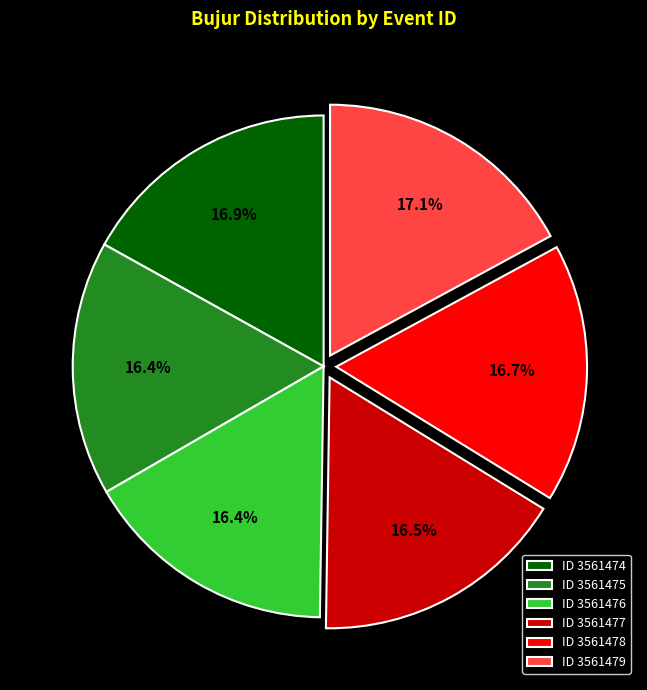

Does any single category account for the majority?

No